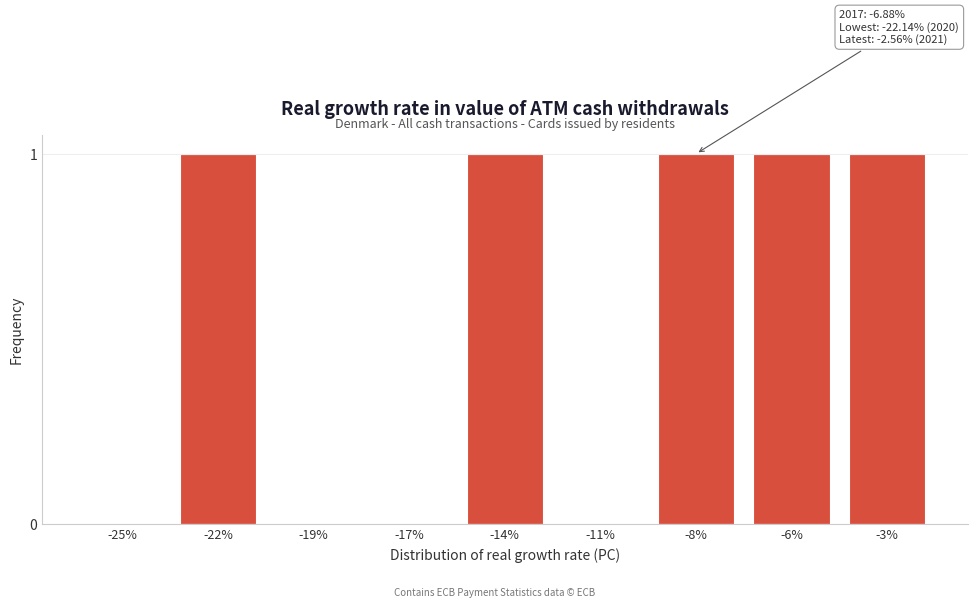

Reading left to right, list all the values displayed in this chart.

-25%=0	-22%=1	-19%=0	-17%=0	-14%=1	-11%=0	-8%=1	-6%=1	-3%=1